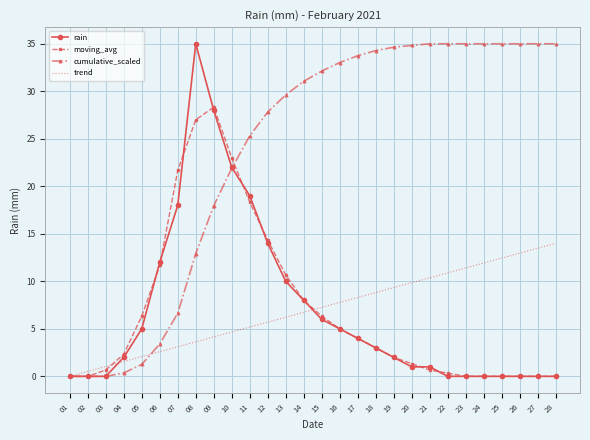

What is the greatest value displayed?

35.0